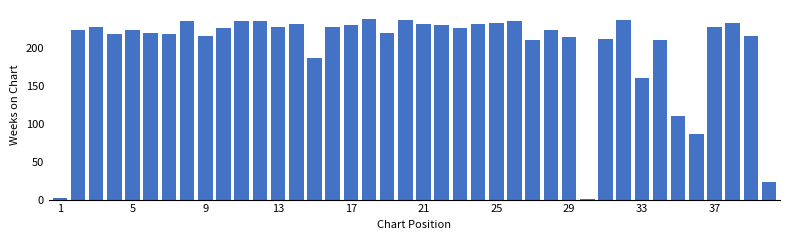

What is the difference between the second highest and second lowest values?

235